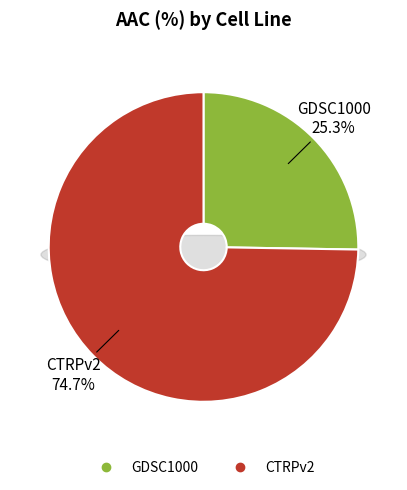

Which category has the biggest portion of the pie?

CTRPv2